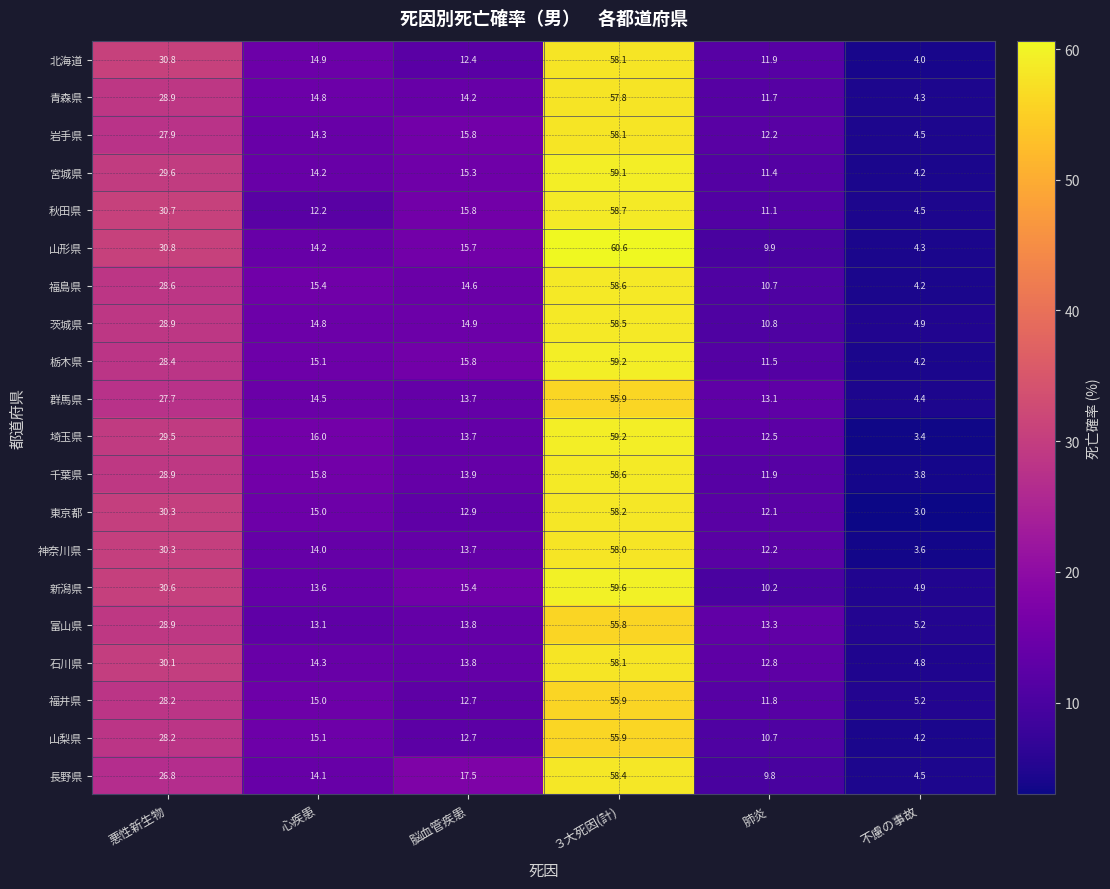

At how many categories does at least one series exceed 42?

1